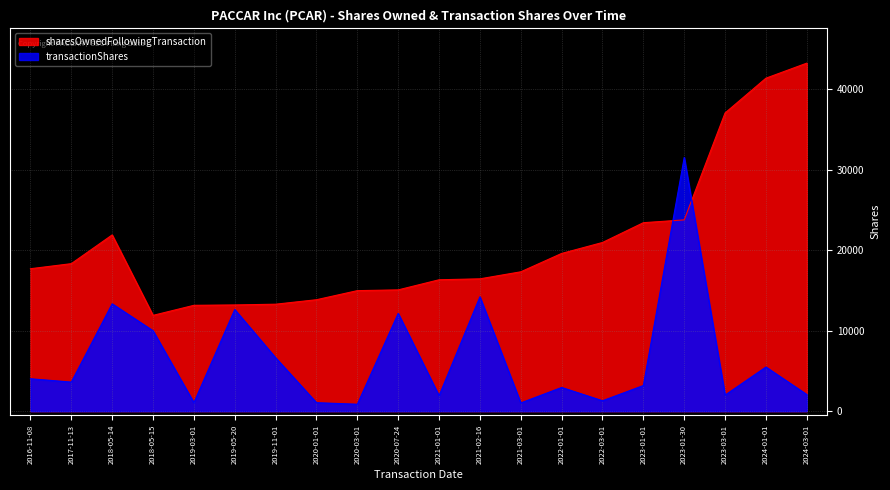

How many lines are shown in the chart?

2